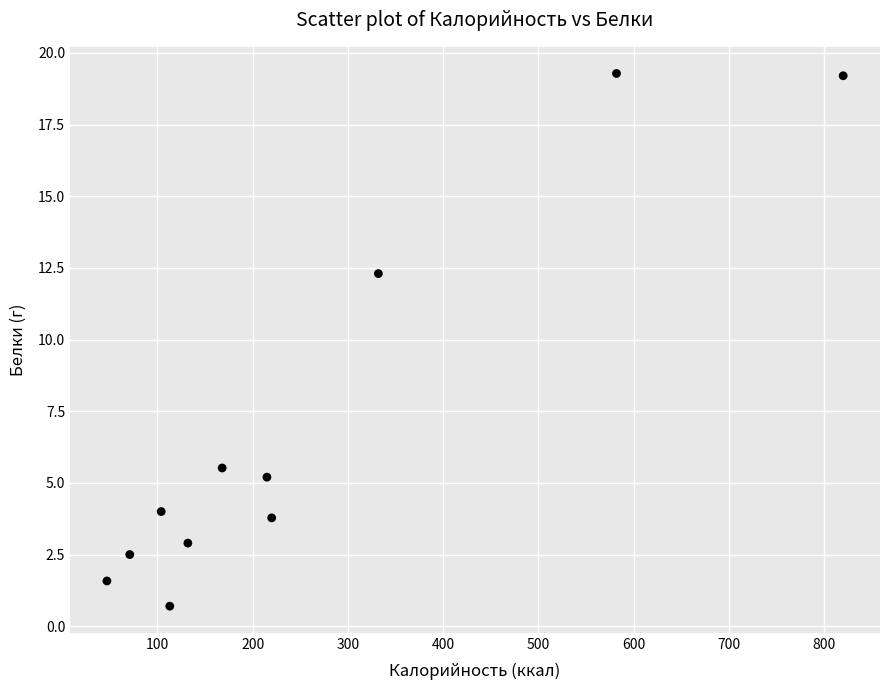

What is the average Y value?

7.0